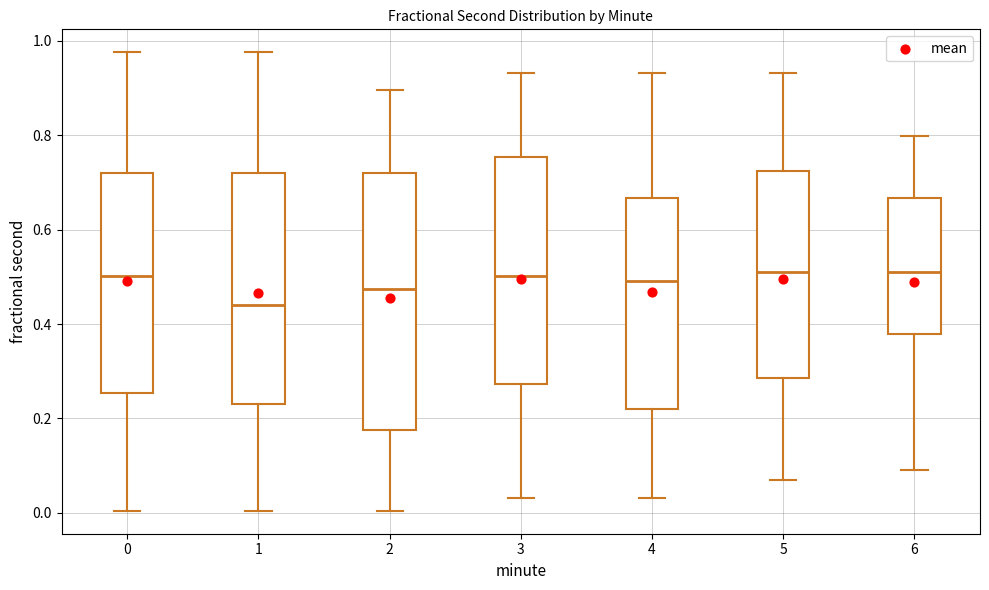

Reading left to right, transcribe this box plot: for each box, give where its median line is, the range the box spans, and where its two whiskers end, as read against the y-axis. The values are not printed on the chart, so give them approximately, as read against the axis.

0: median 0.50, box 0.26 to 0.72, whiskers 0.00 to 0.98
1: median 0.44, box 0.24 to 0.72, whiskers 0.00 to 0.98
2: median 0.48, box 0.18 to 0.72, whiskers 0.00 to 0.90
3: median 0.50, box 0.28 to 0.76, whiskers 0.04 to 0.94
4: median 0.50, box 0.22 to 0.66, whiskers 0.04 to 0.94
5: median 0.50, box 0.28 to 0.72, whiskers 0.06 to 0.94
6: median 0.50, box 0.38 to 0.66, whiskers 0.10 to 0.80